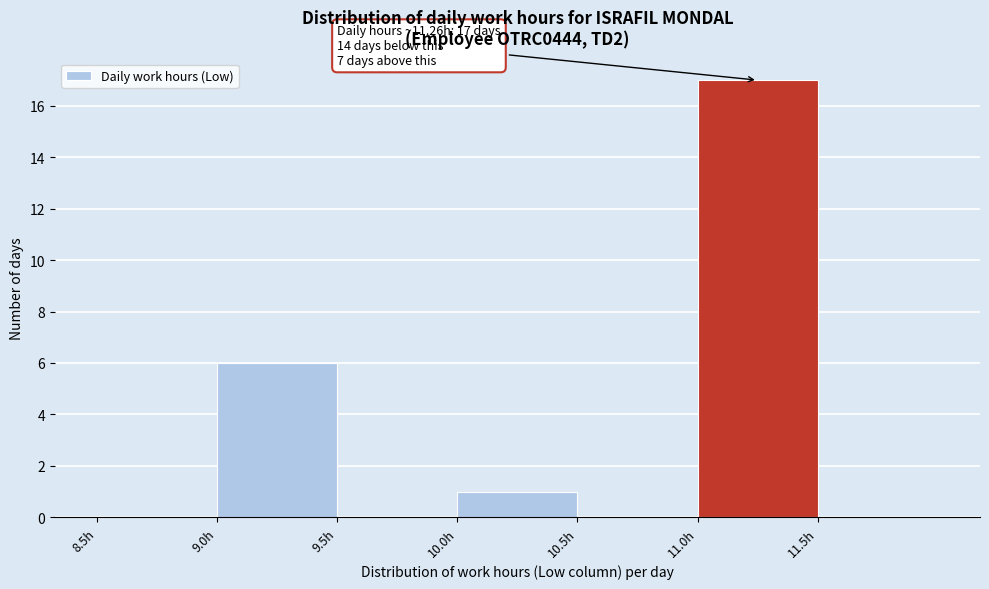

Over which range of the x-axis is the bar tallest?

11.0 to 11.5